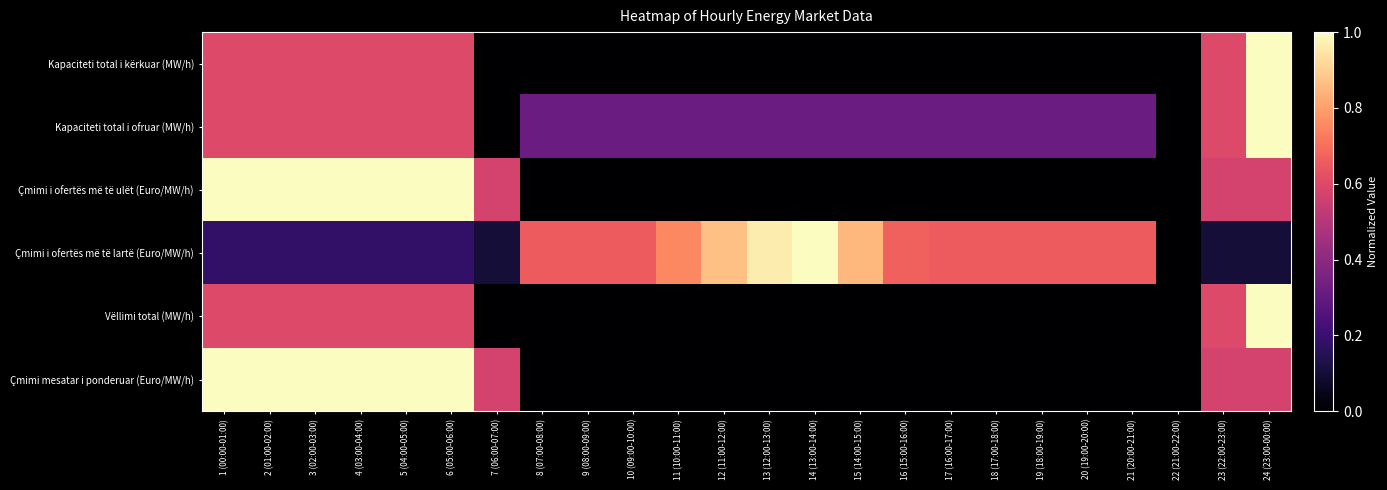

Reading left to right, list all the values displayed in this chart.

Kapaciteti total i kërkuar (MW/h): 1 (00:00-01:00)=0.6	2 (01:00-02:00)=0.6	3 (02:00-03:00)=0.6	4 (03:00-04:00)=0.6	5 (04:00-05:00)=0.6	6 (05:00-06:00)=0.6	7 (06:00-07:00)=0.0	8 (07:00-08:00)=0.0	9 (08:00-09:00)=0.0	10 (09:00-10:00)=0.0	11 (10:00-11:00)=0.0	12 (11:00-12:00)=0.0	13 (12:00-13:00)=0.0	14 (13:00-14:00)=0.0	15 (14:00-15:00)=0.0	16 (15:00-16:00)=0.0	17 (16:00-17:00)=0.0	18 (17:00-18:00)=0.0	19 (18:00-19:00)=0.0	20 (19:00-20:00)=0.0	21 (20:00-21:00)=0.0	22 (21:00-22:00)=0.0	23 (22:00-23:00)=0.6	24 (23:00-00:00)=1.0
Kapaciteti total i ofruar (MW/h): 1 (00:00-01:00)=0.6	2 (01:00-02:00)=0.6	3 (02:00-03:00)=0.6	4 (03:00-04:00)=0.6	5 (04:00-05:00)=0.6	6 (05:00-06:00)=0.6	7 (06:00-07:00)=0.0	8 (07:00-08:00)=0.3	9 (08:00-09:00)=0.3	10 (09:00-10:00)=0.3	11 (10:00-11:00)=0.3	12 (11:00-12:00)=0.3	13 (12:00-13:00)=0.3	14 (13:00-14:00)=0.3	15 (14:00-15:00)=0.3	16 (15:00-16:00)=0.3	17 (16:00-17:00)=0.3	18 (17:00-18:00)=0.3	19 (18:00-19:00)=0.3	20 (19:00-20:00)=0.3	21 (20:00-21:00)=0.3	22 (21:00-22:00)=0.0	23 (22:00-23:00)=0.6	24 (23:00-00:00)=1.0
Çmimi i ofertës më të ulët (Euro/MW/h): 1 (00:00-01:00)=1.0	2 (01:00-02:00)=1.0	3 (02:00-03:00)=1.0	4 (03:00-04:00)=1.0	5 (04:00-05:00)=1.0	6 (05:00-06:00)=1.0	7 (06:00-07:00)=0.6	8 (07:00-08:00)=0.0	9 (08:00-09:00)=0.0	10 (09:00-10:00)=0.0	11 (10:00-11:00)=0.0	12 (11:00-12:00)=0.0	13 (12:00-13:00)=0.0	14 (13:00-14:00)=0.0	15 (14:00-15:00)=0.0	16 (15:00-16:00)=0.0	17 (16:00-17:00)=0.0	18 (17:00-18:00)=0.0	19 (18:00-19:00)=0.0	20 (19:00-20:00)=0.0	21 (20:00-21:00)=0.0	22 (21:00-22:00)=0.0	23 (22:00-23:00)=0.6	24 (23:00-00:00)=0.6
Çmimi i ofertës më të lartë (Euro/MW/h): 1 (00:00-01:00)=0.2	2 (01:00-02:00)=0.2	3 (02:00-03:00)=0.2	4 (03:00-04:00)=0.2	5 (04:00-05:00)=0.2	6 (05:00-06:00)=0.2	7 (06:00-07:00)=0.1	8 (07:00-08:00)=0.7	9 (08:00-09:00)=0.7	10 (09:00-10:00)=0.7	11 (10:00-11:00)=0.8	12 (11:00-12:00)=0.9	13 (12:00-13:00)=1.0	14 (13:00-14:00)=1.0	15 (14:00-15:00)=0.8	16 (15:00-16:00)=0.7	17 (16:00-17:00)=0.7	18 (17:00-18:00)=0.7	19 (18:00-19:00)=0.7	20 (19:00-20:00)=0.7	21 (20:00-21:00)=0.7	22 (21:00-22:00)=0.0	23 (22:00-23:00)=0.1	24 (23:00-00:00)=0.1
Vëllimi total (MW/h): 1 (00:00-01:00)=0.6	2 (01:00-02:00)=0.6	3 (02:00-03:00)=0.6	4 (03:00-04:00)=0.6	5 (04:00-05:00)=0.6	6 (05:00-06:00)=0.6	7 (06:00-07:00)=0.0	8 (07:00-08:00)=0.0	9 (08:00-09:00)=0.0	10 (09:00-10:00)=0.0	11 (10:00-11:00)=0.0	12 (11:00-12:00)=0.0	13 (12:00-13:00)=0.0	14 (13:00-14:00)=0.0	15 (14:00-15:00)=0.0	16 (15:00-16:00)=0.0	17 (16:00-17:00)=0.0	18 (17:00-18:00)=0.0	19 (18:00-19:00)=0.0	20 (19:00-20:00)=0.0	21 (20:00-21:00)=0.0	22 (21:00-22:00)=0.0	23 (22:00-23:00)=0.6	24 (23:00-00:00)=1.0
Çmimi mesatar i ponderuar (Euro/MW/h): 1 (00:00-01:00)=1.0	2 (01:00-02:00)=1.0	3 (02:00-03:00)=1.0	4 (03:00-04:00)=1.0	5 (04:00-05:00)=1.0	6 (05:00-06:00)=1.0	7 (06:00-07:00)=0.6	8 (07:00-08:00)=0.0	9 (08:00-09:00)=0.0	10 (09:00-10:00)=0.0	11 (10:00-11:00)=0.0	12 (11:00-12:00)=0.0	13 (12:00-13:00)=0.0	14 (13:00-14:00)=0.0	15 (14:00-15:00)=0.0	16 (15:00-16:00)=0.0	17 (16:00-17:00)=0.0	18 (17:00-18:00)=0.0	19 (18:00-19:00)=0.0	20 (19:00-20:00)=0.0	21 (20:00-21:00)=0.0	22 (21:00-22:00)=0.0	23 (22:00-23:00)=0.6	24 (23:00-00:00)=0.6